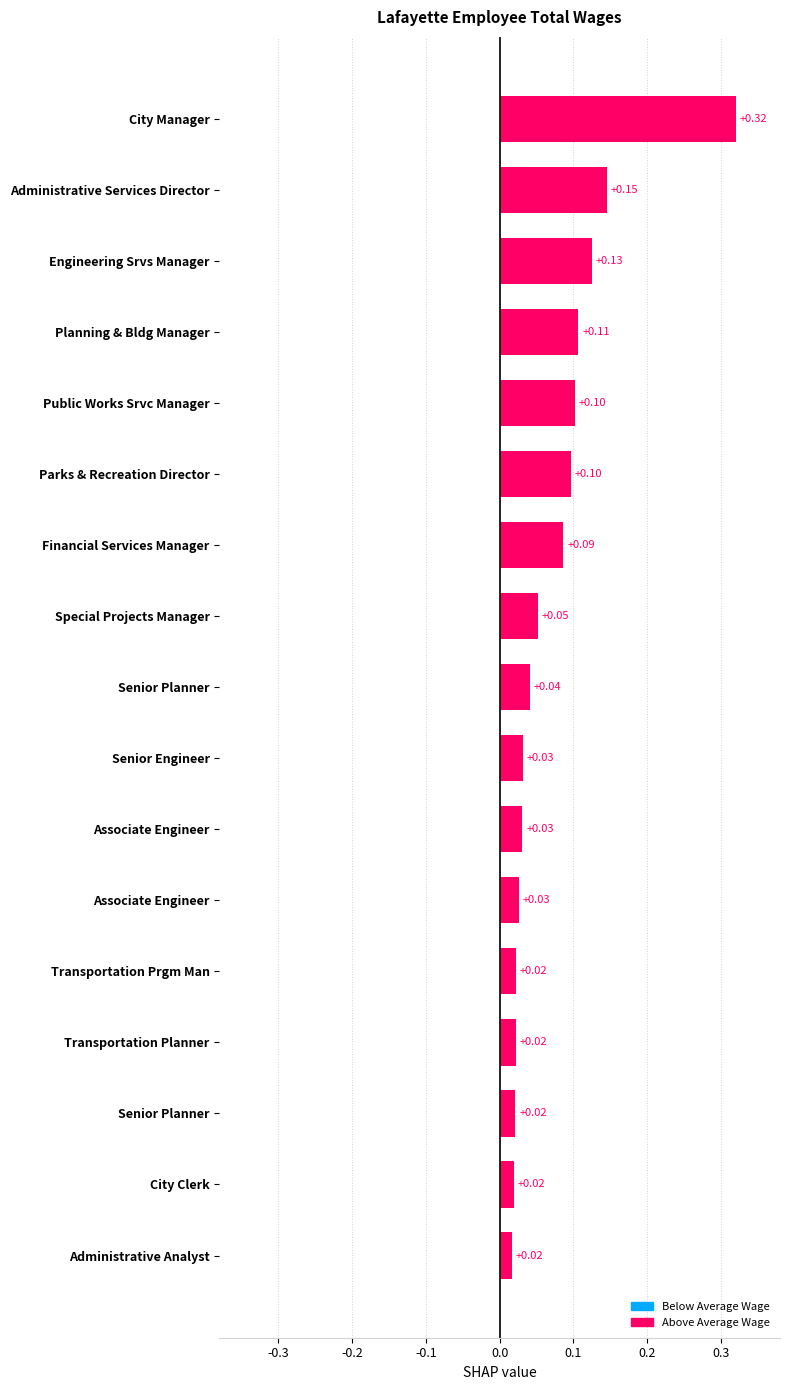

Does the chart contain stacked bars?

No